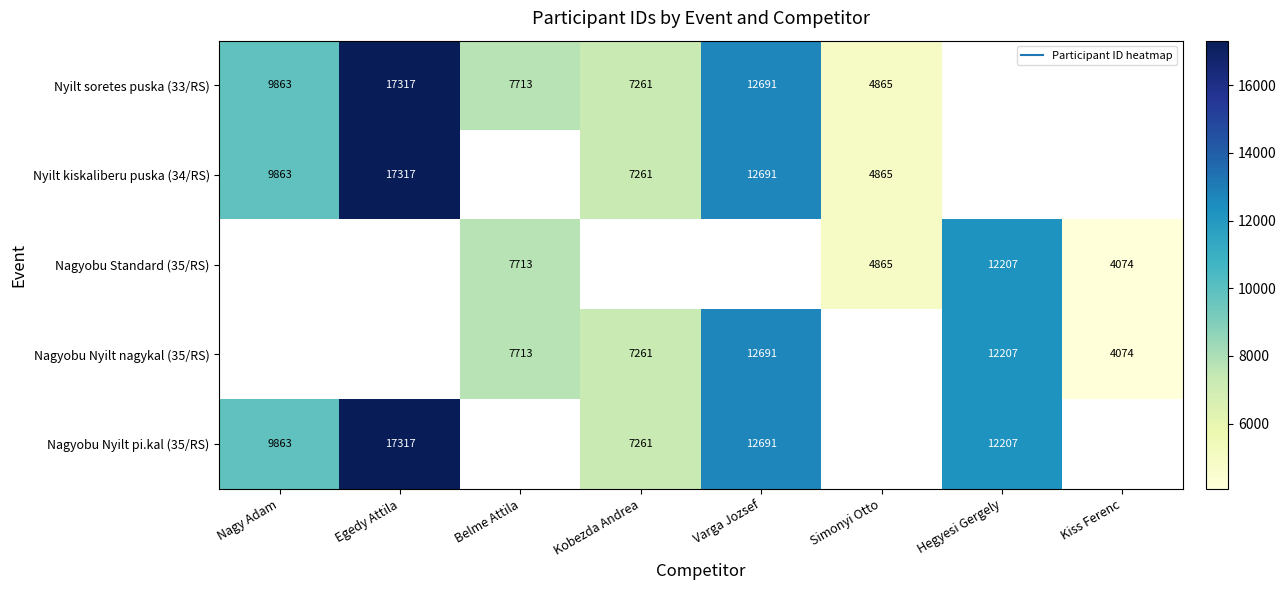

True or false: Nyilt kiskaliberu puska (34/RS) has a value of 9863.0 at Nagy Adam.

True